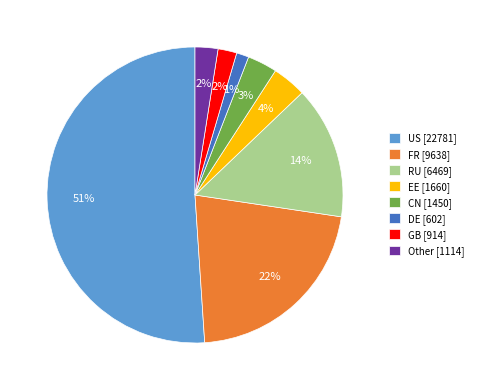

Which category has the biggest portion of the pie?

US [22781]